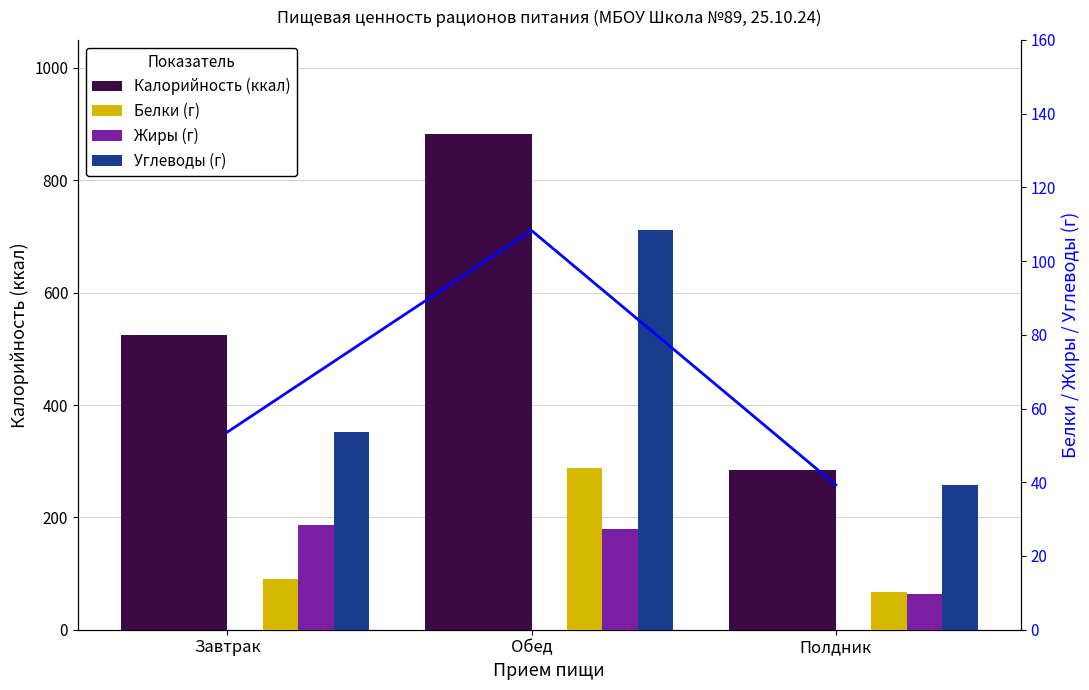

Count the number of data series in this chart.

4